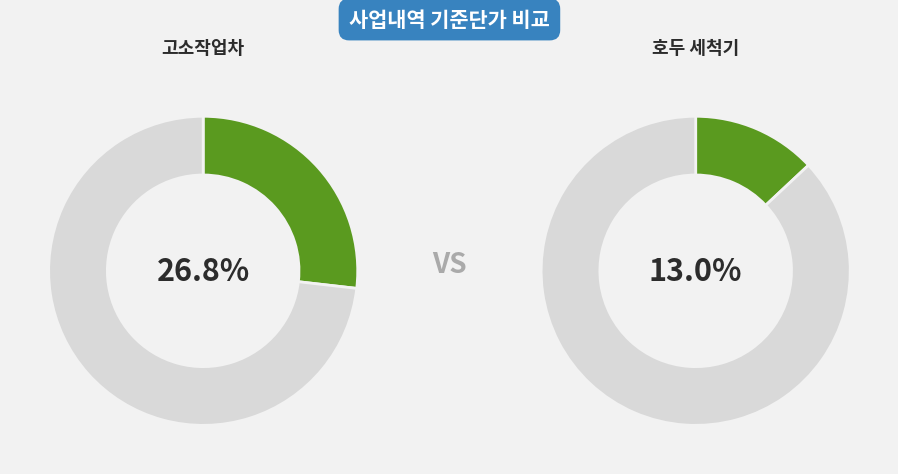

What portion of the pie excludes 호두 세척기?

87.0%